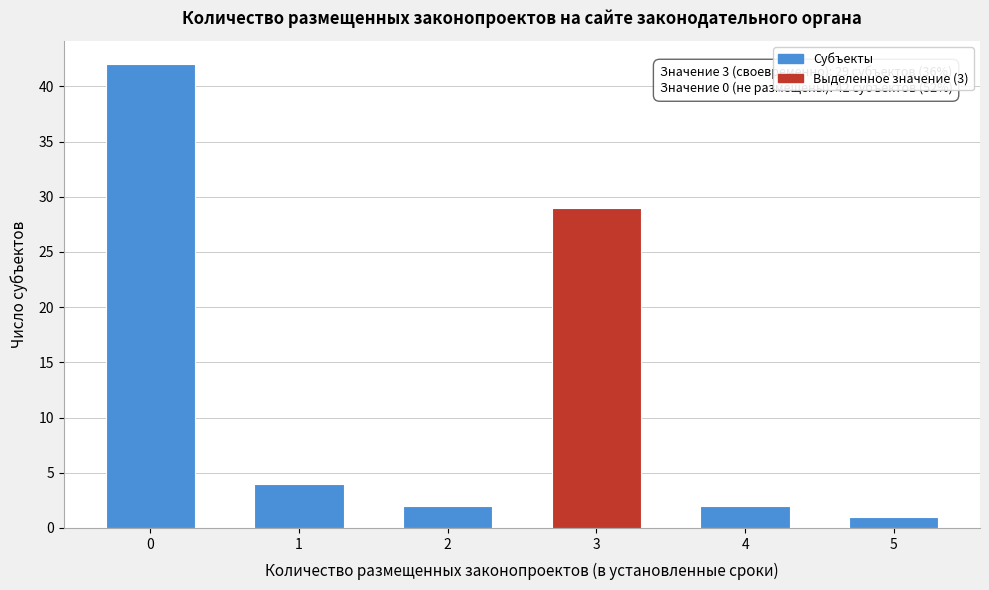

Reading left to right, extract all data points from this chart.

42	4	2	29	2	1